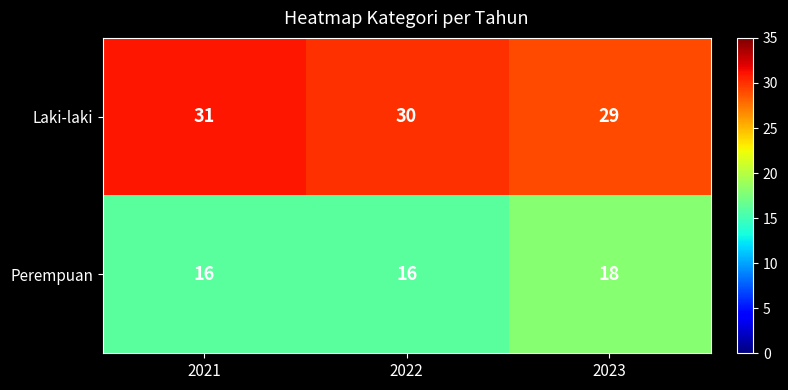

What is the sum of all Perempuan values?

50